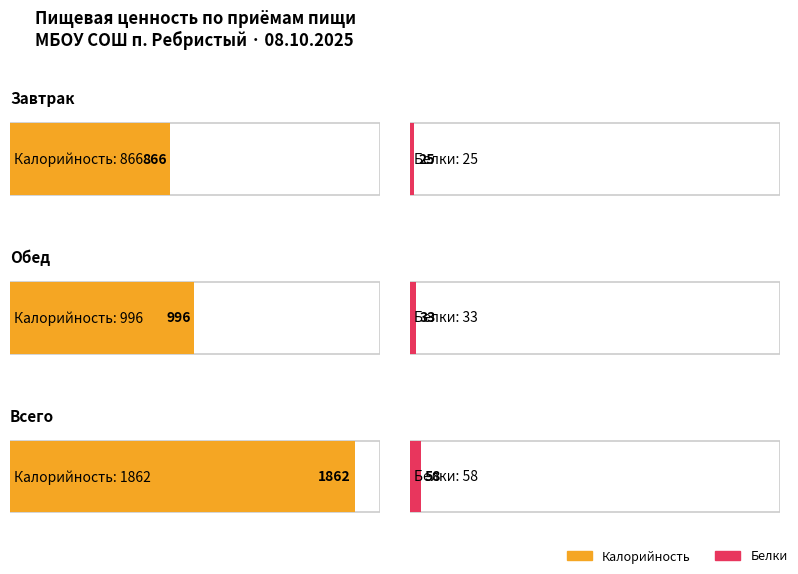

Which category has the lowest value in the Калорийность series?

Завтрак